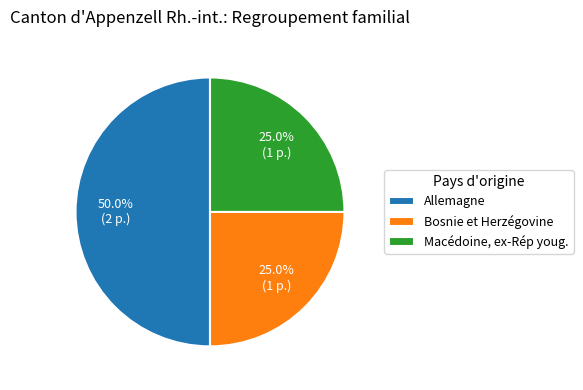

What portion of the pie excludes Macédoine, ex-Rép youg.?

75.0%